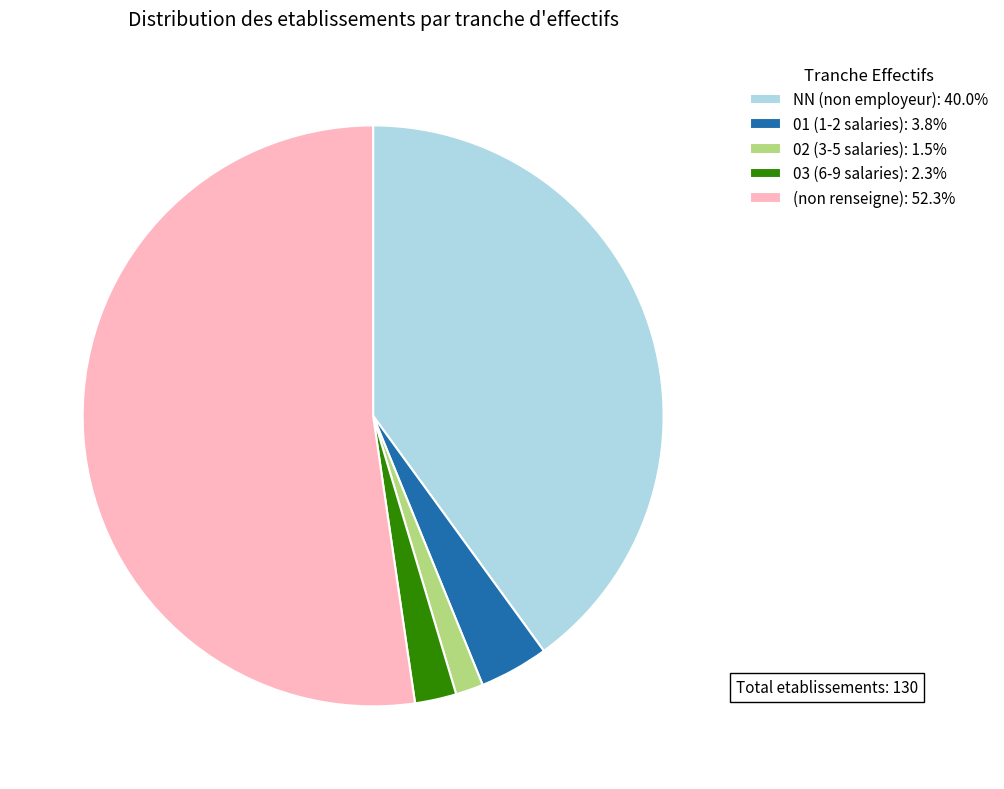

Count the number of slices in the pie.

5